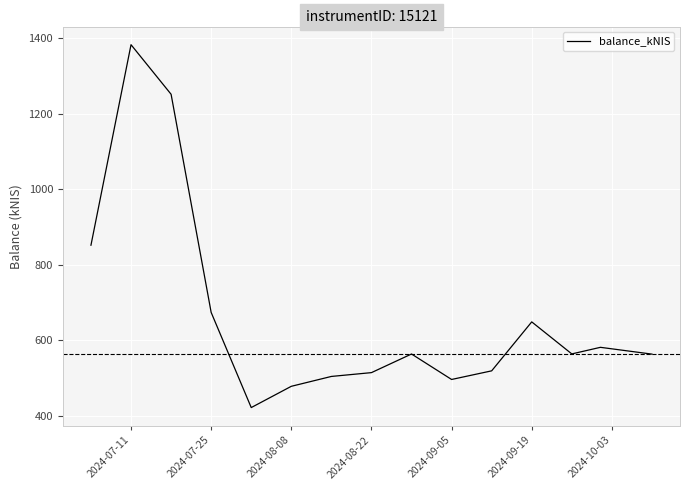

What is the greatest value displayed?

1382.1